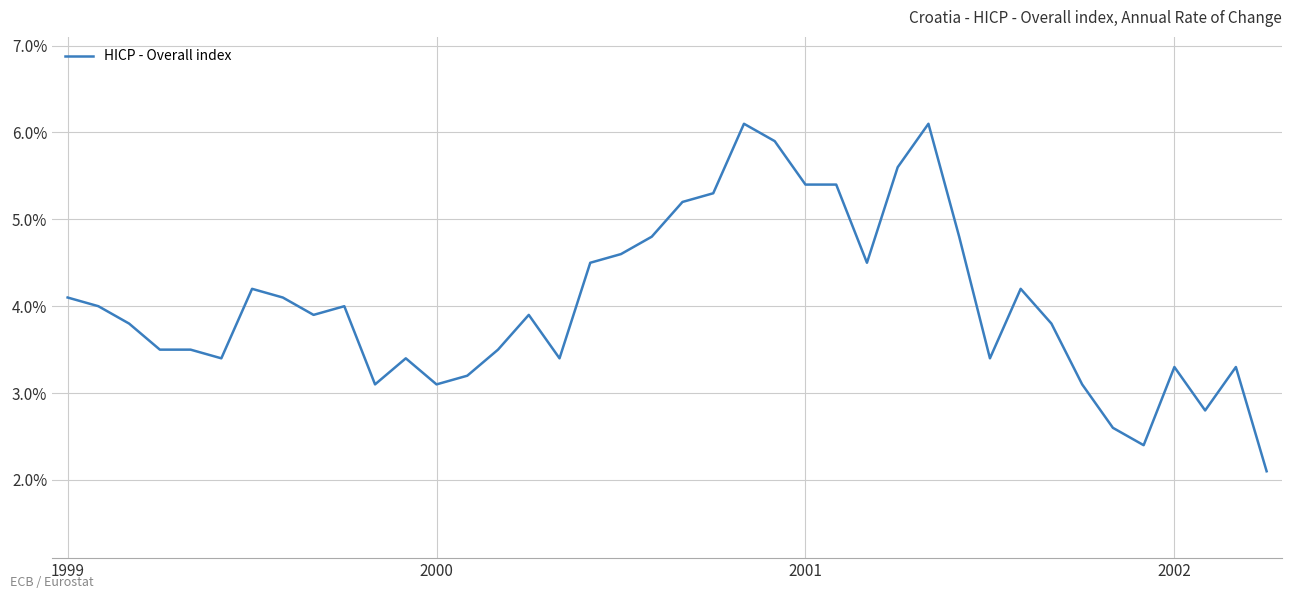

How many values exceed 3?

36